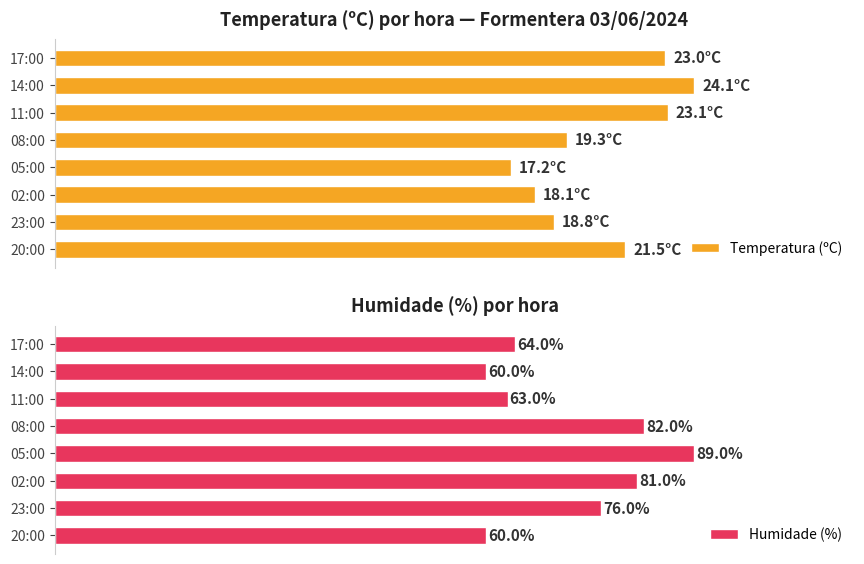

At which label does Humidade (%) reach its peak?

05:00